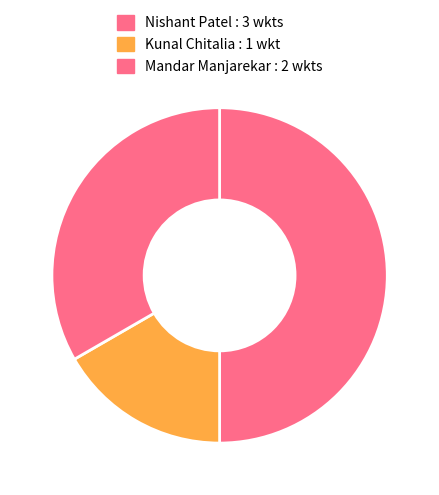

Which category has the biggest portion of the pie?

Nishant Patel : 3 wkts